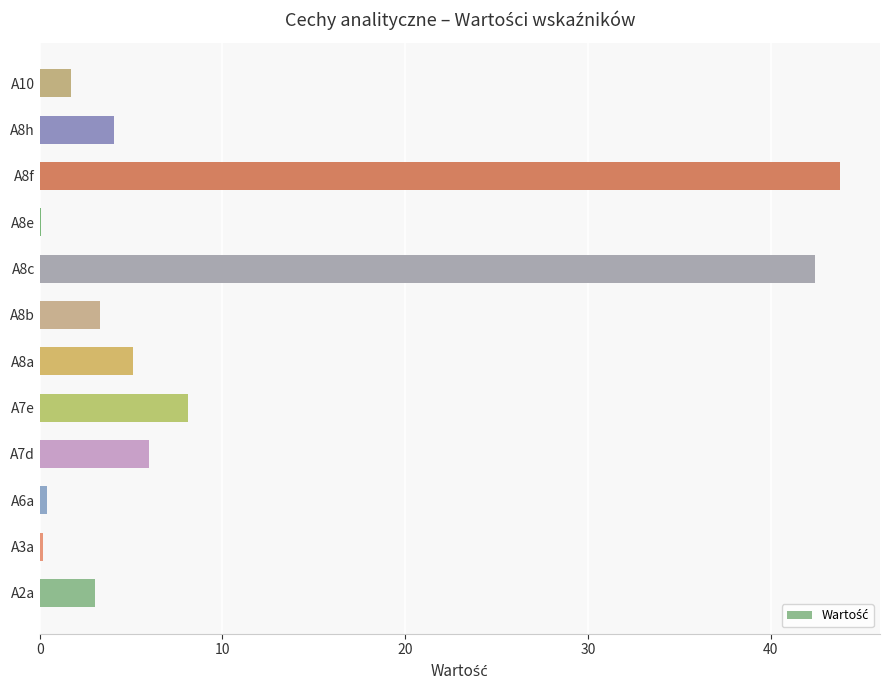

Does the chart contain stacked bars?

No